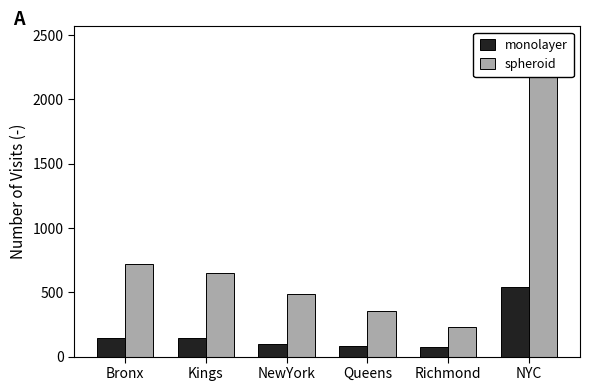

Is it true that spheroid equals 2444 at NYC?

True